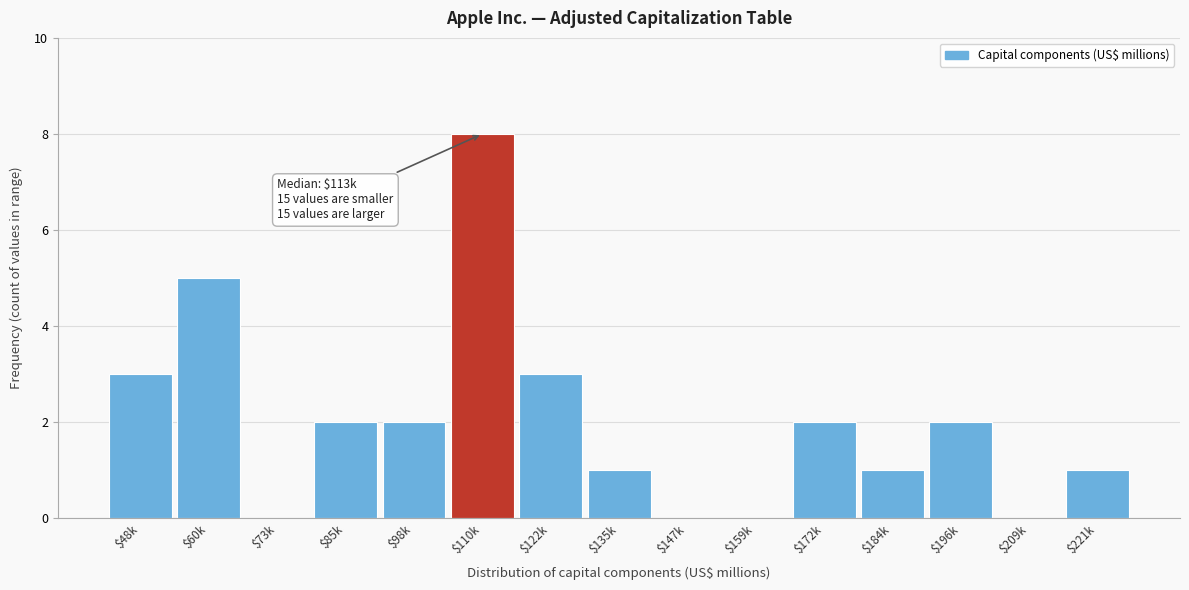

What is the greatest value displayed?

8